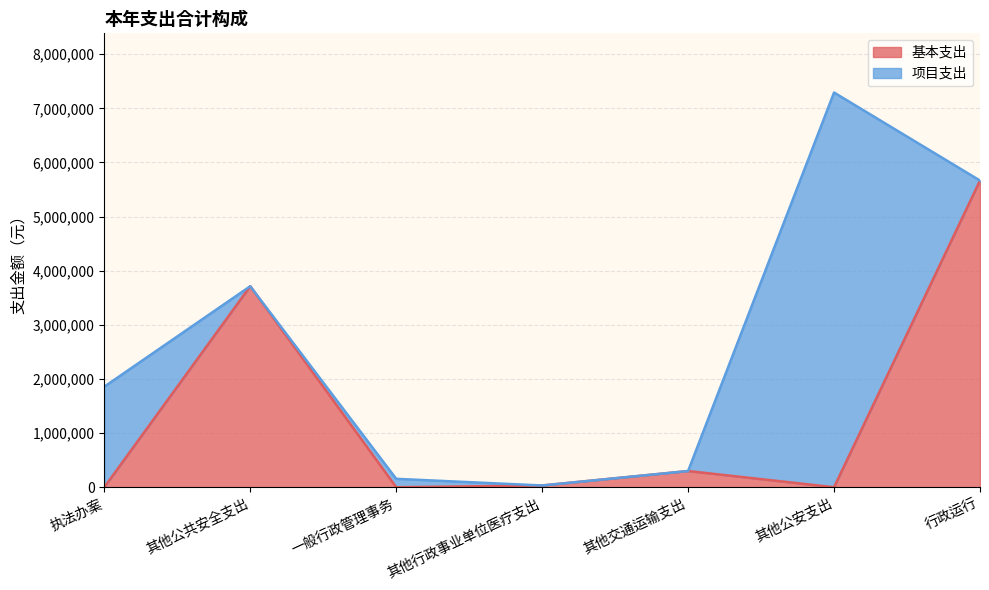

The 基本支出 series shows 299156 at 其他交通运输支出. True or false?

True